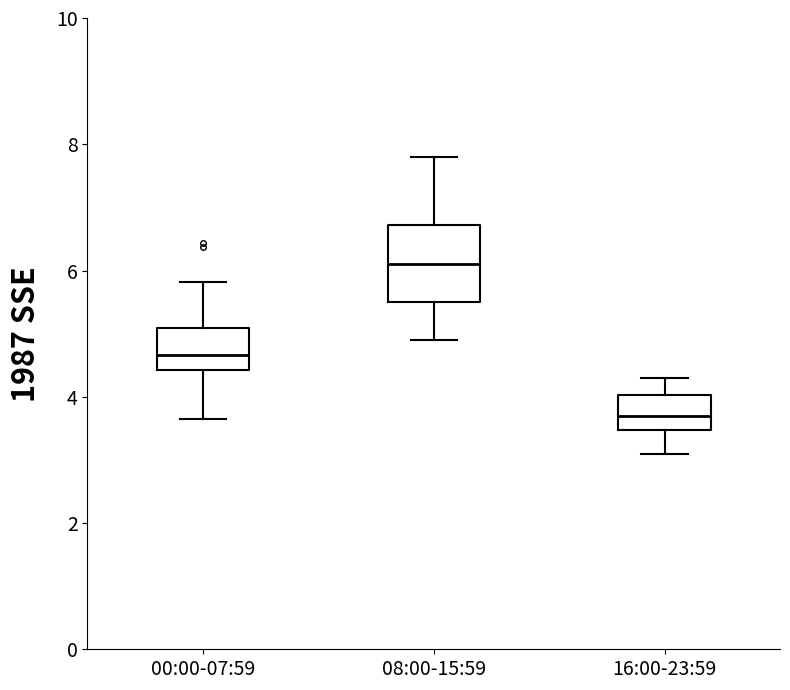

Which box has the lowest median line?

16:00-23:59